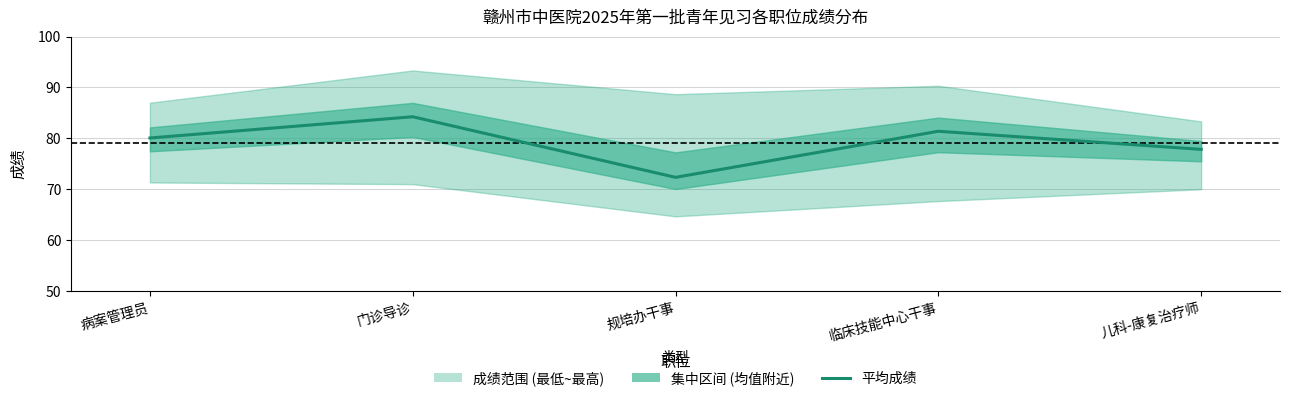

The value at 门诊导诊 is 84.2. True or false?

True